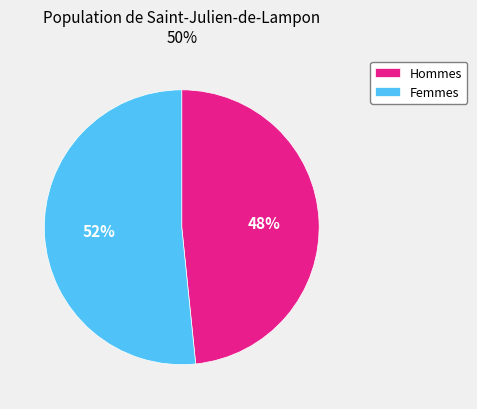

Rank the categories by value from highest to lowest.

Femmes, Hommes